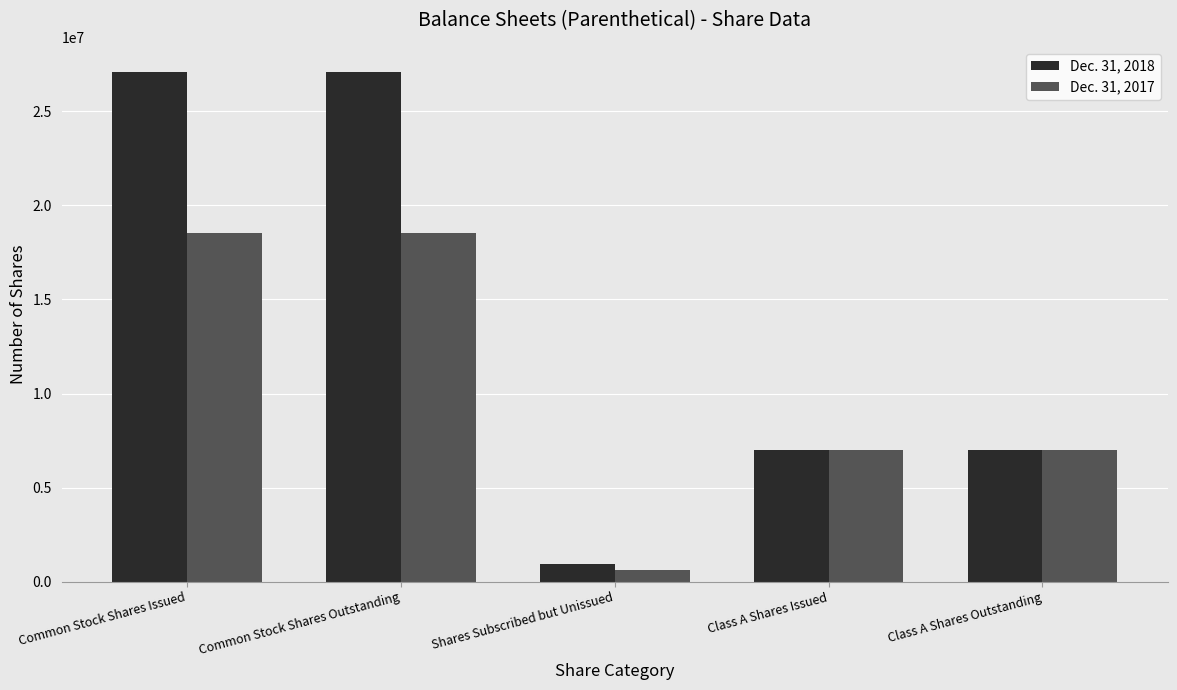

Reading left to right, list all the values displayed in this chart.

Dec. 31, 2018: 27076154	27076154	960428	7000000	7000000
Dec. 31, 2017: 18512429	18512429	591836	7000000	7000000